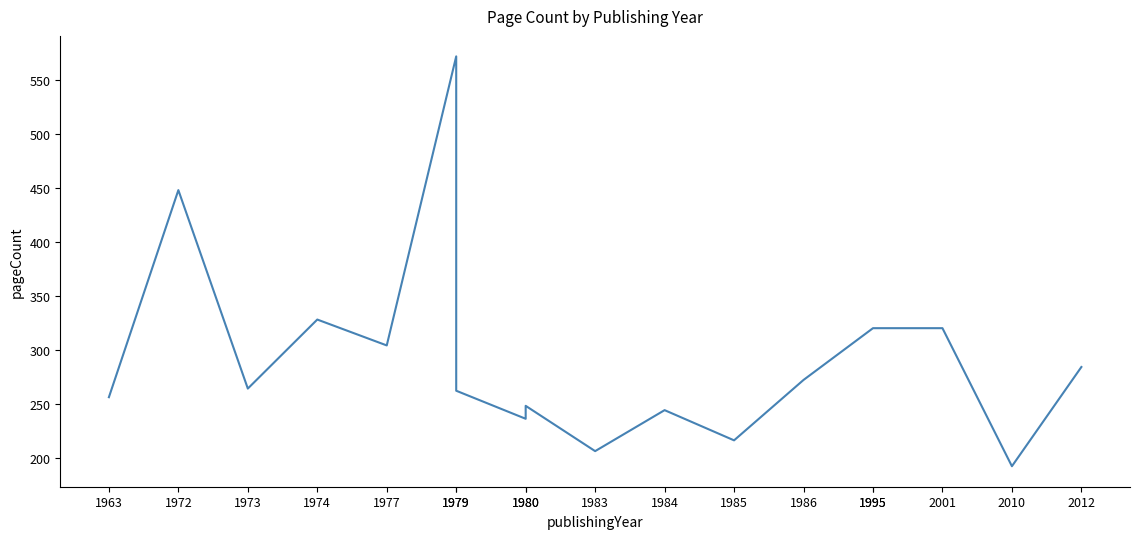

Reading right to left, list all the values displayed in this chart.

284	192	320	320	320	272	216	244	206	248	236	262	572	304	328	264	448	256